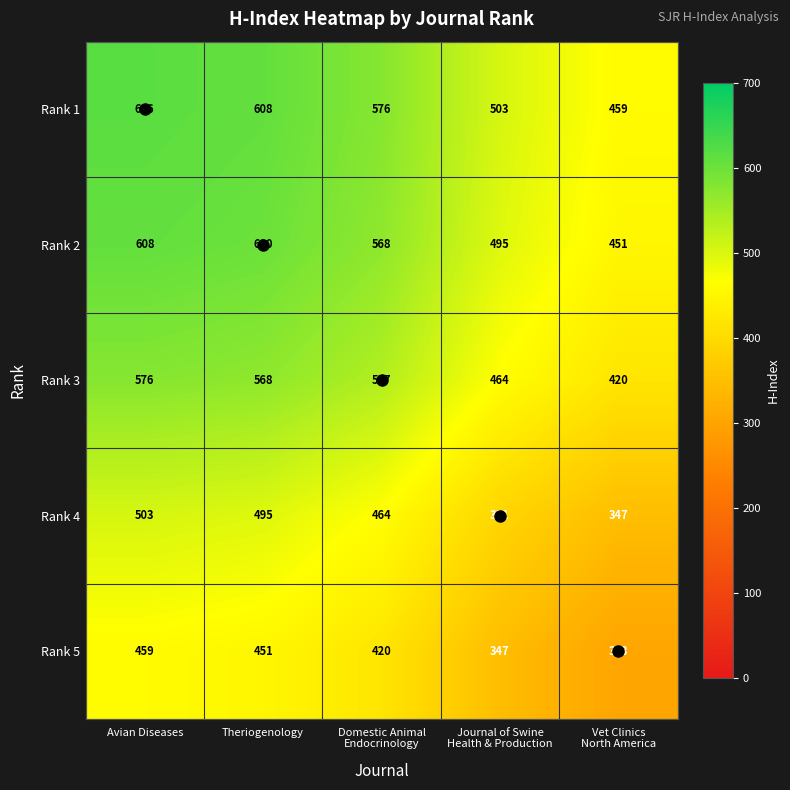

Is it true that Rank 2 equals 150 at Avian Diseases?

False